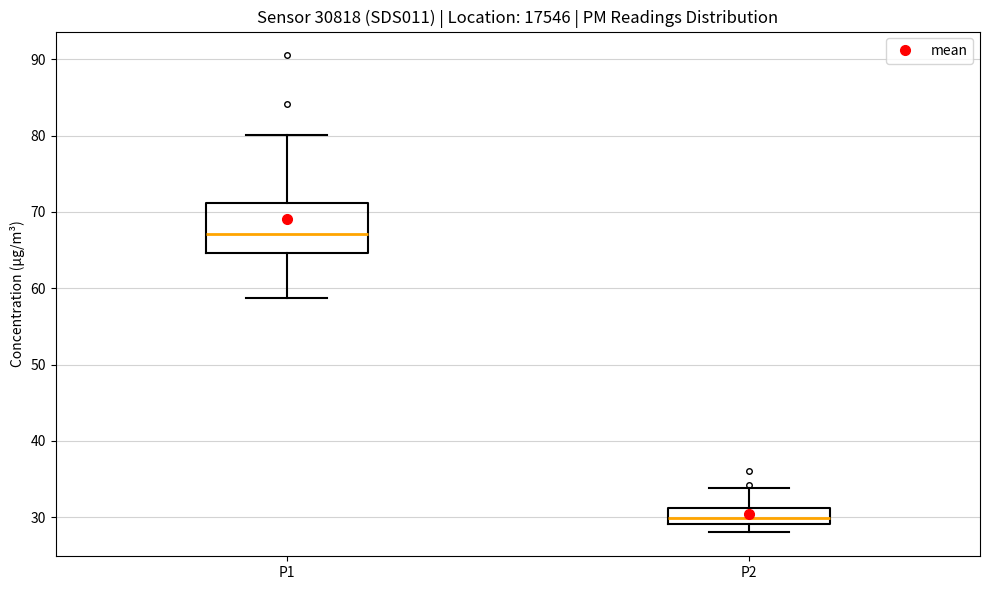

Which box has the lowest median line?

P2